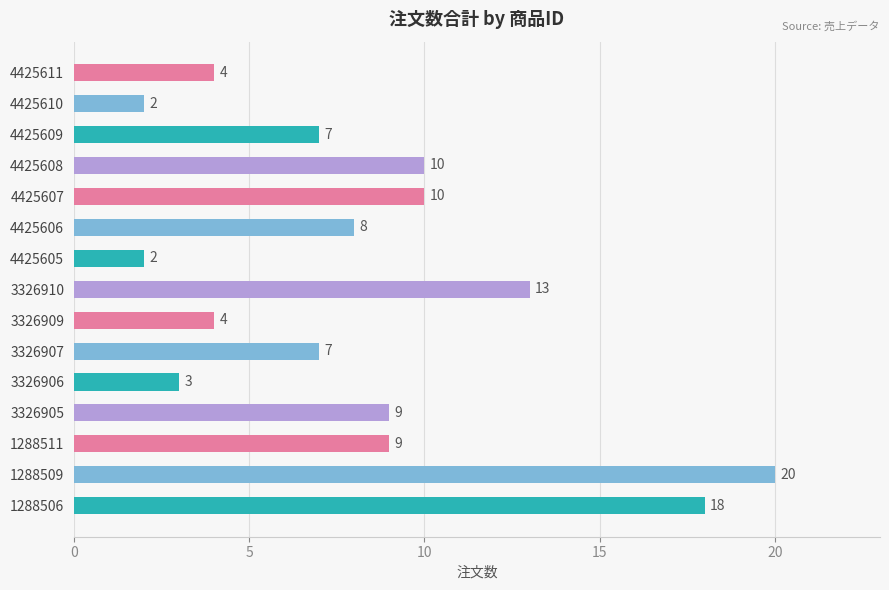

What is the difference between the second highest and minimum values?

16